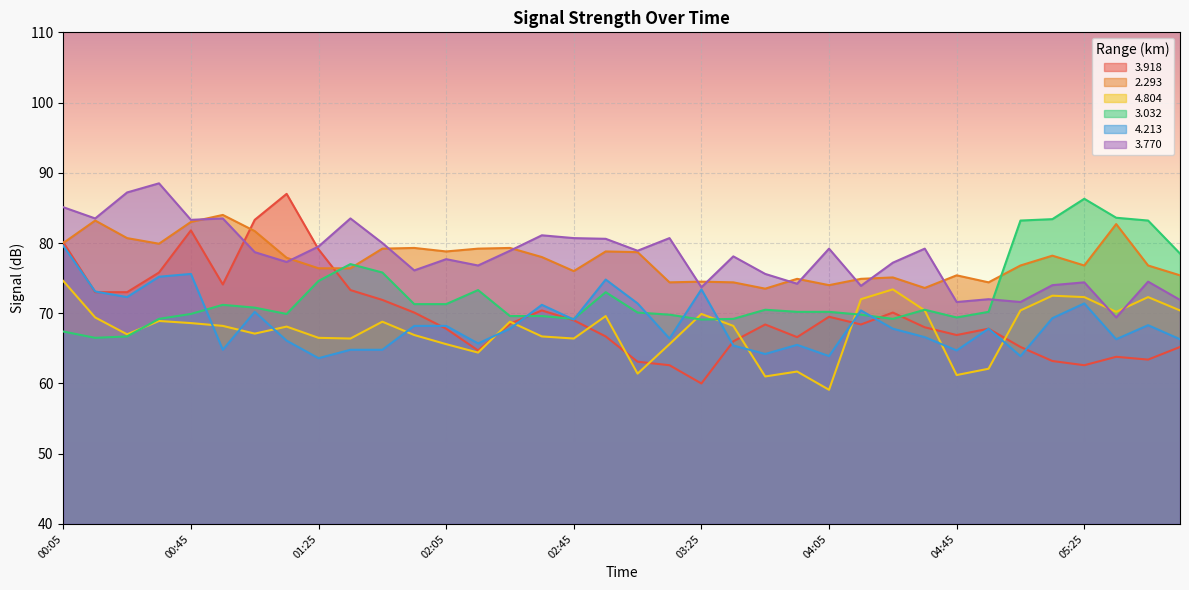

What is the difference between the second highest and minimum values in the 4.804 series?

14.3